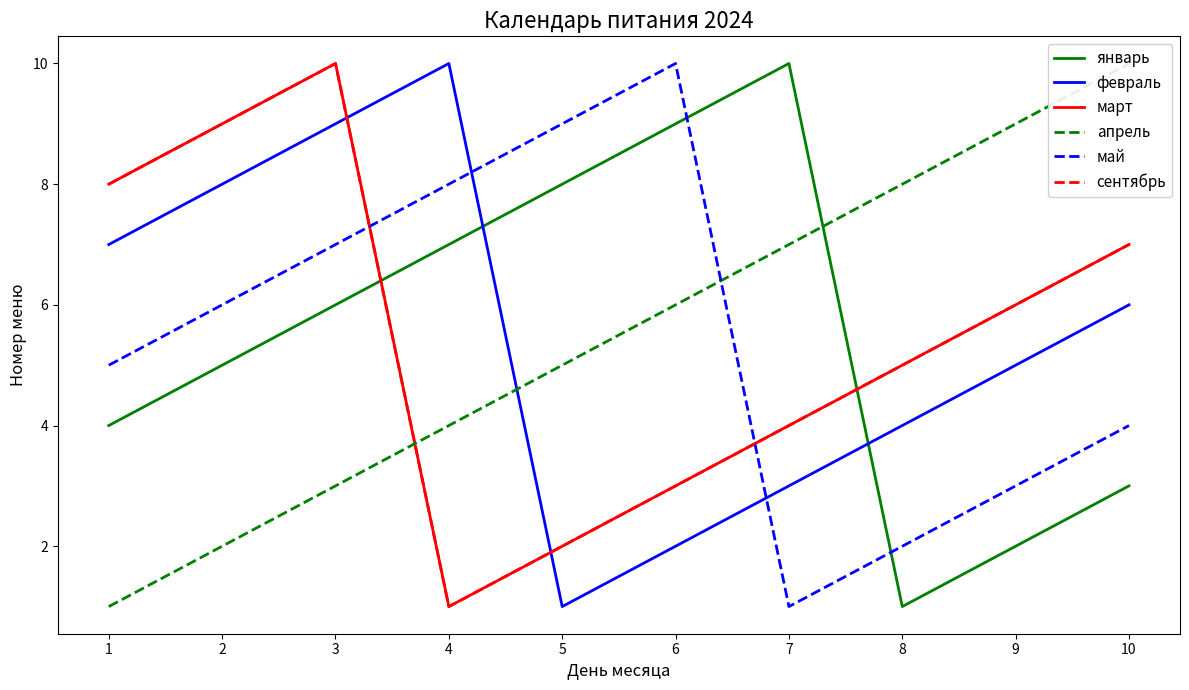

What is the average value of the май series?

6